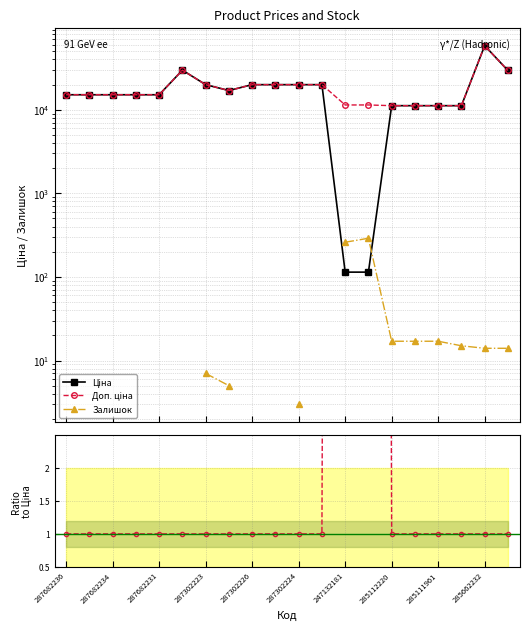

Which category has the highest value across all series?

285662232